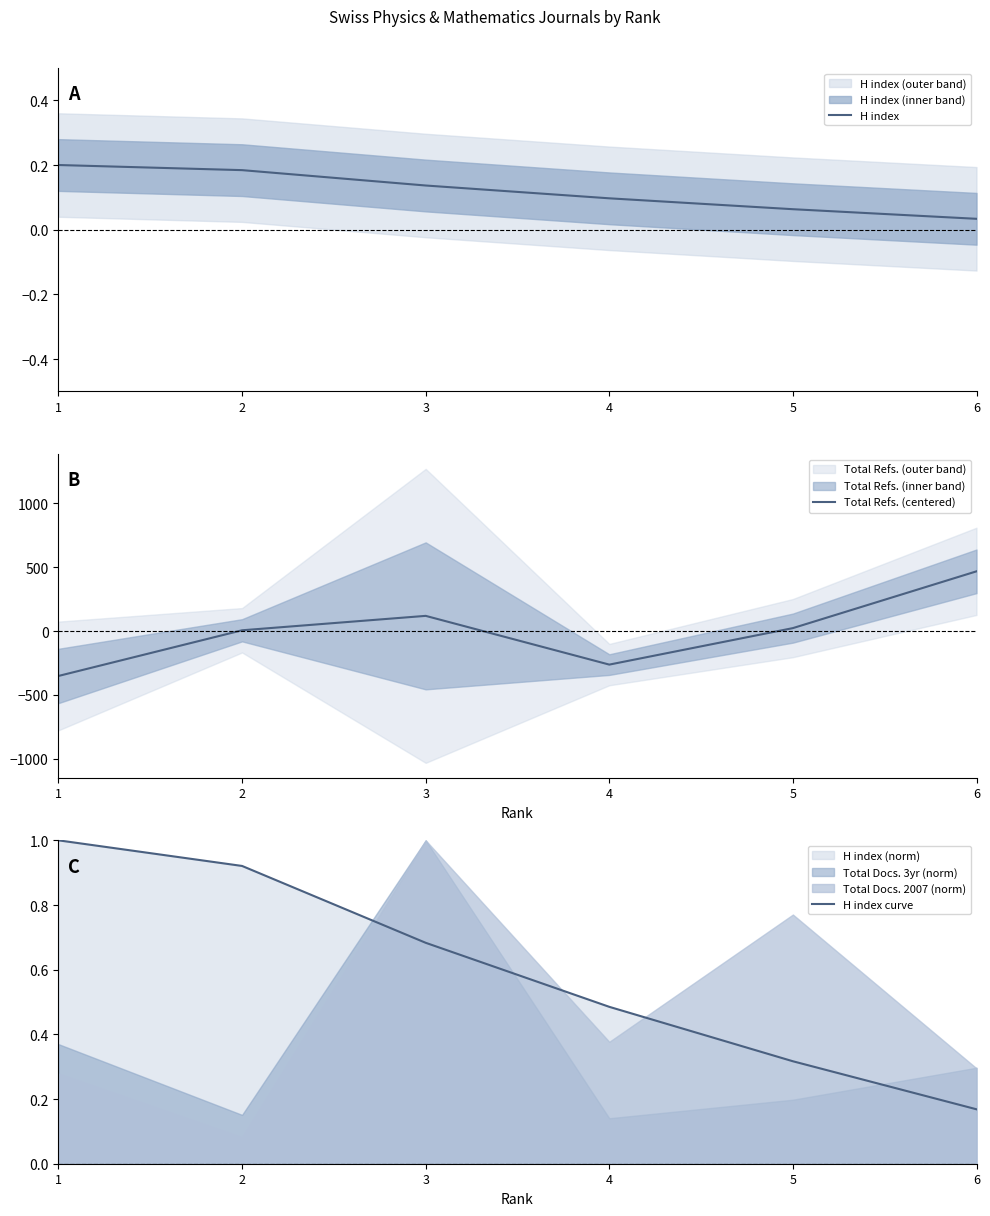

What value does the Total Refs. (centered) series have at 6?

467.8